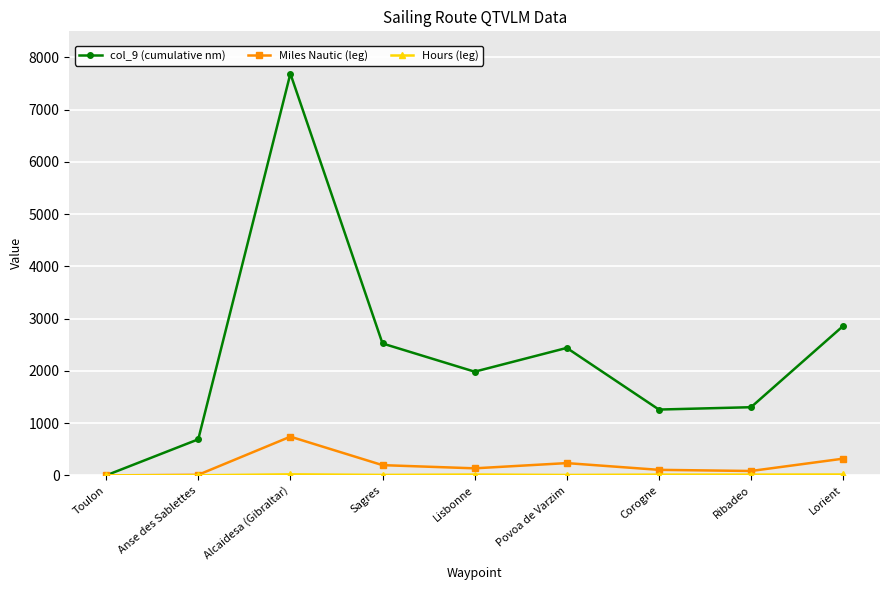

Does the chart display data point markers on the line(s)?

Yes